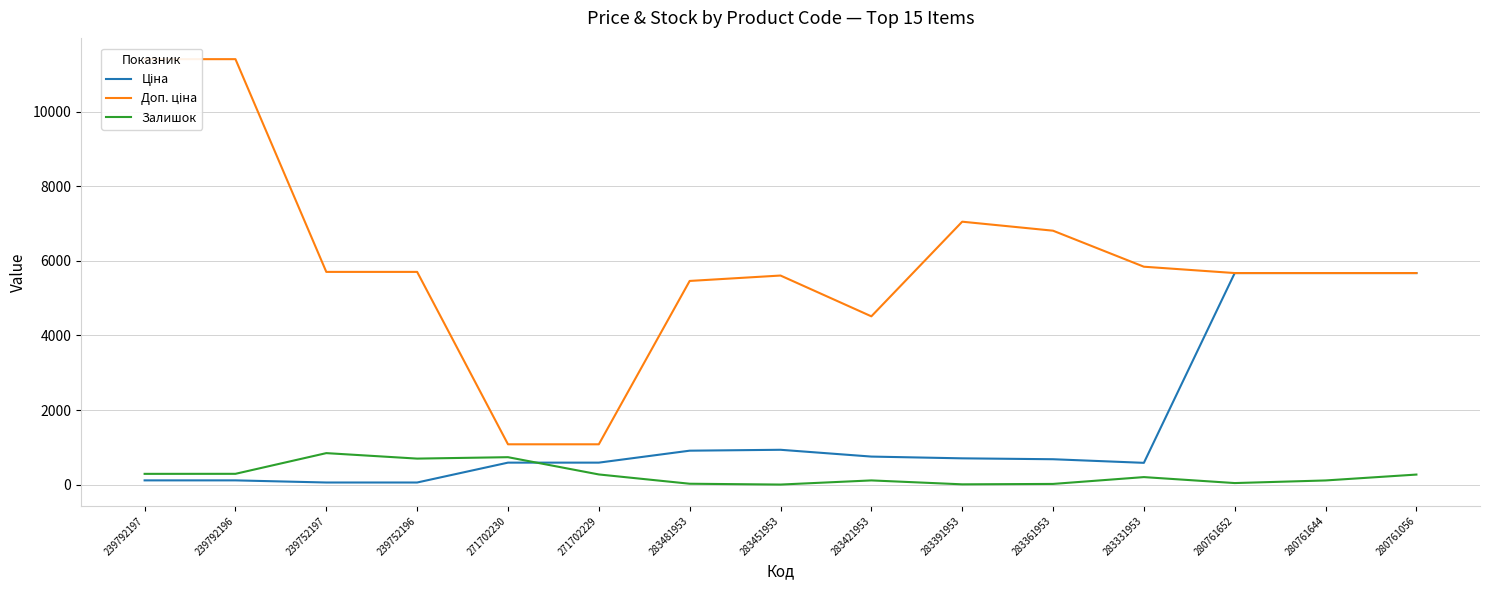

Count the number of categories in the chart.

15